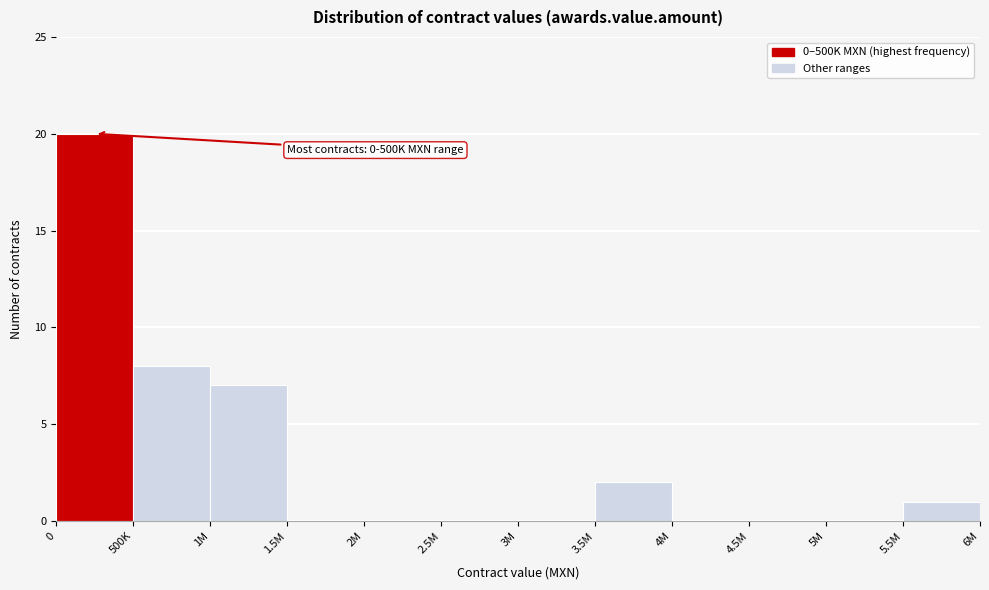

Reading left to right, extract all data points from this chart.

0=20	500K=8	1M=7	1.5M=0	2M=0	2.5M=0	3M=0	3.5M=2	4M=0	4.5M=0	5M=0	5.5M=1